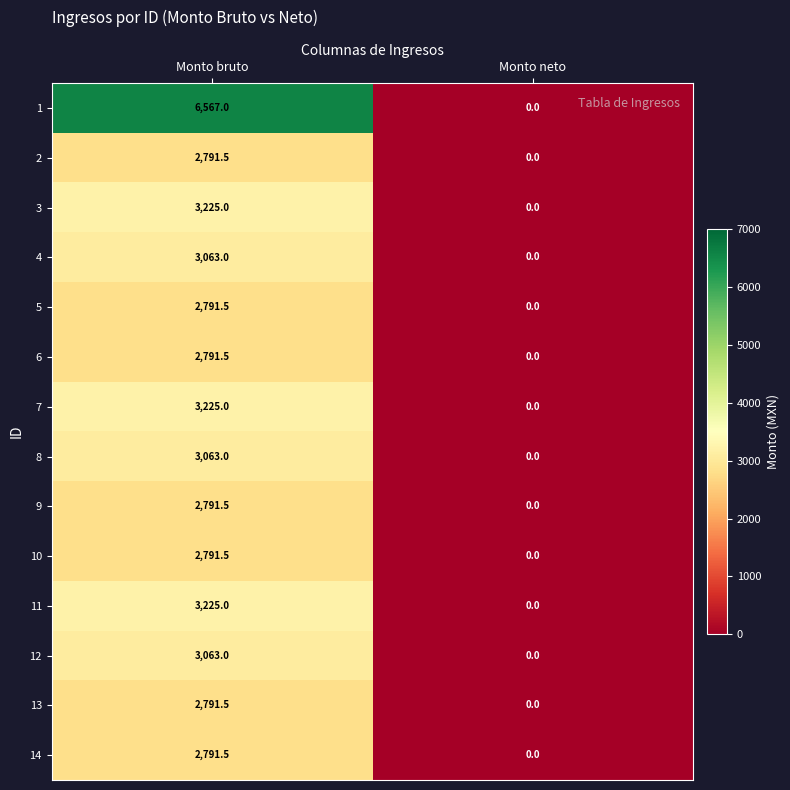

The 12 series shows 1686.7 at Monto neto. True or false?

False